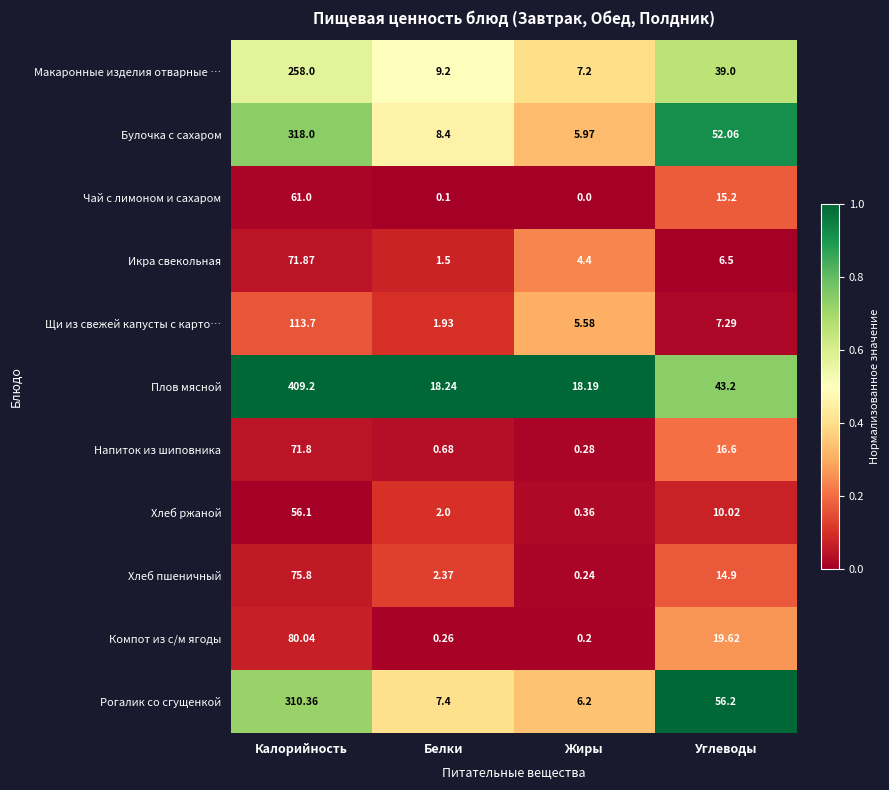

Rank the categories by Хлеб ржаной value from lowest to highest.

Жиры, Белки, Углеводы, Калорийность